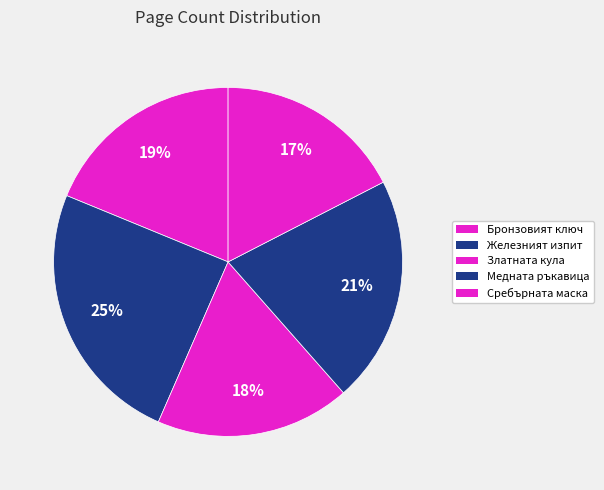

True or false: Сребърната маска accounts for 28% of the total.

False